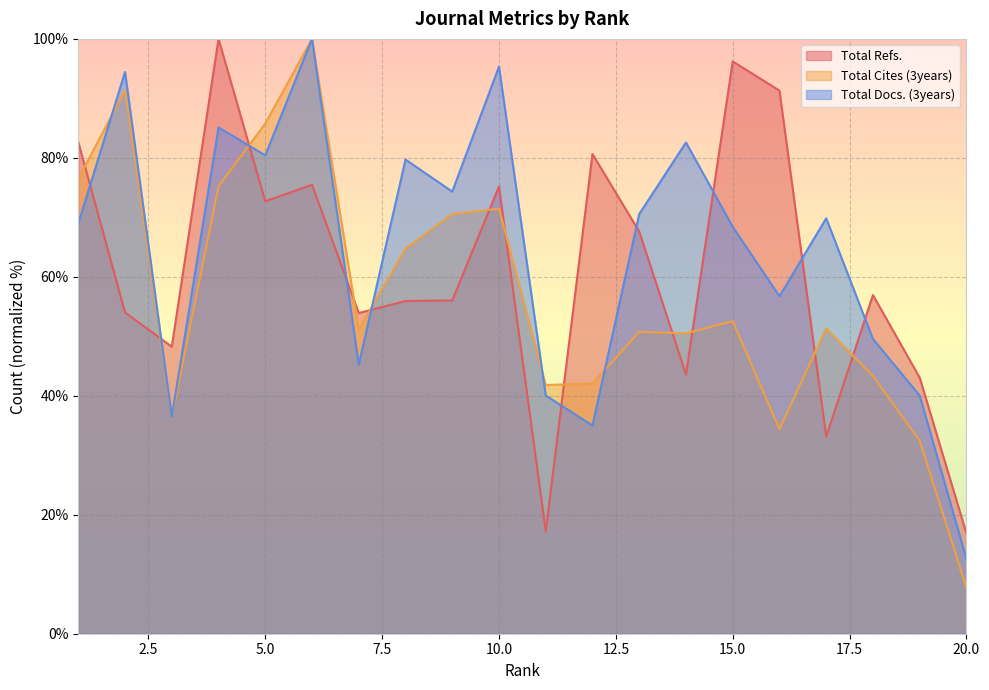

Reading left to right, transcribe all the data shown in this chart.

Total Refs.: 1=82.7	2=54.0	3=48.3	4=100.0	5=72.7	6=75.5	7=53.9	8=55.9	9=56.0	10=75.2	11=17.2	12=80.6	13=67.6	14=43.6	15=96.2	16=91.3	17=33.1	18=56.9	19=43.1	20=16.8
Total Cites (3years): 1=76.5	2=91.4	3=36.4	4=75.2	5=85.8	6=100.0	7=51.1	8=64.7	9=70.5	10=71.5	11=41.8	12=42.0	13=50.8	14=50.5	15=52.6	16=34.4	17=51.3	18=43.3	19=32.5	20=7.7
Total Docs. (3years): 1=68.9	2=94.4	3=36.4	4=85.1	5=80.4	6=100.0	7=45.2	8=79.7	9=74.3	10=95.3	11=40.0	12=35.0	13=70.6	14=82.6	15=68.4	16=56.7	17=69.8	18=49.6	19=40.0	20=12.6